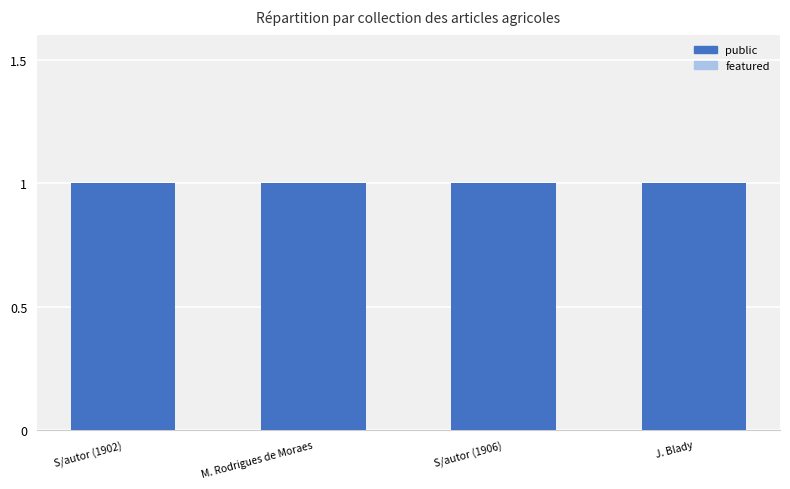

What position from the right is M. Rodrigues de Moraes?

3